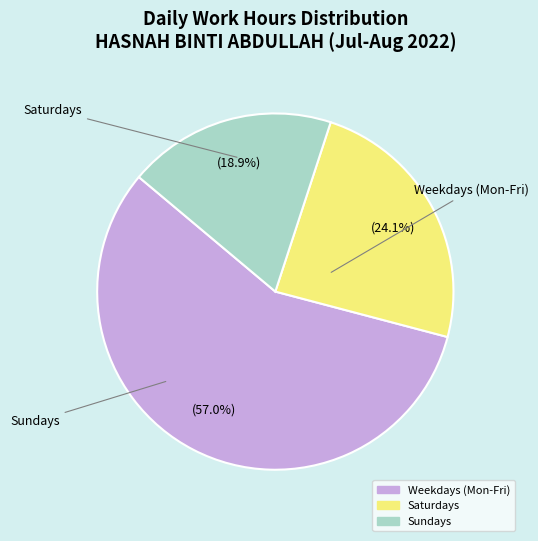

Does any single category account for the majority?

Yes